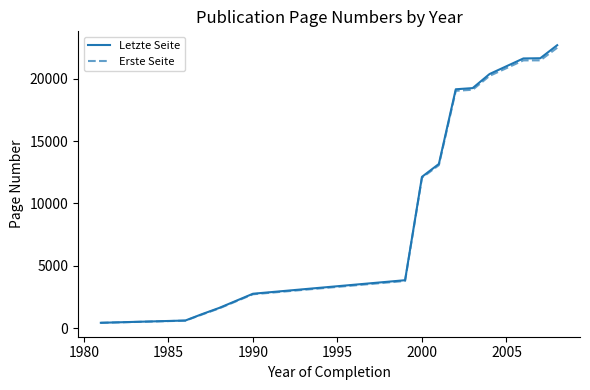

At how many categories does at least one series exceed 9288?

8